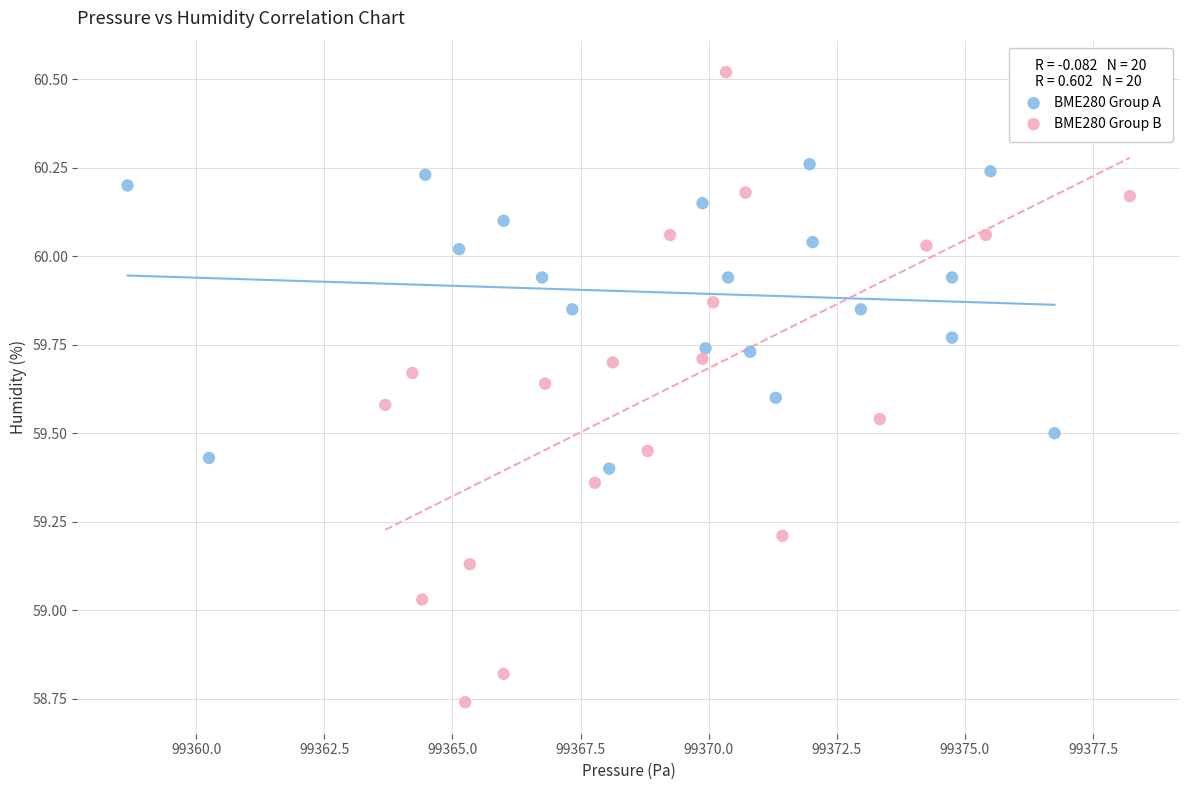

Which series contains the highest Y value?

BME280 Group B